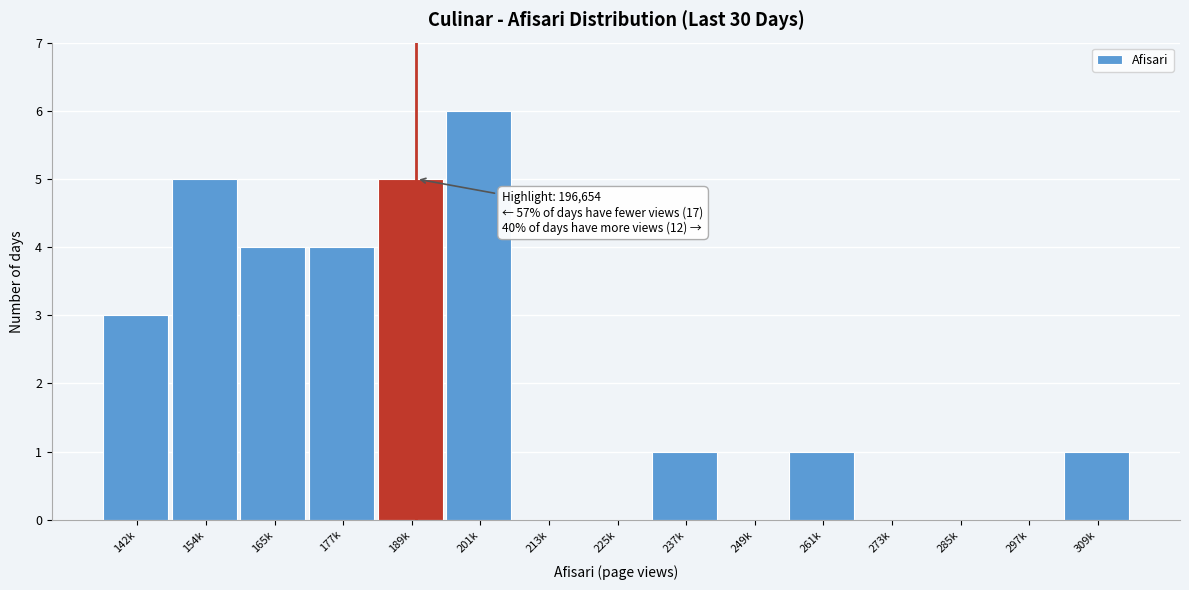

Reading left to right, transcribe all the data shown in this chart.

142k=3	154k=5	165k=4	177k=4	189k=5	201k=6	213k=0	225k=0	237k=1	249k=0	261k=1	273k=0	285k=0	297k=0	309k=1